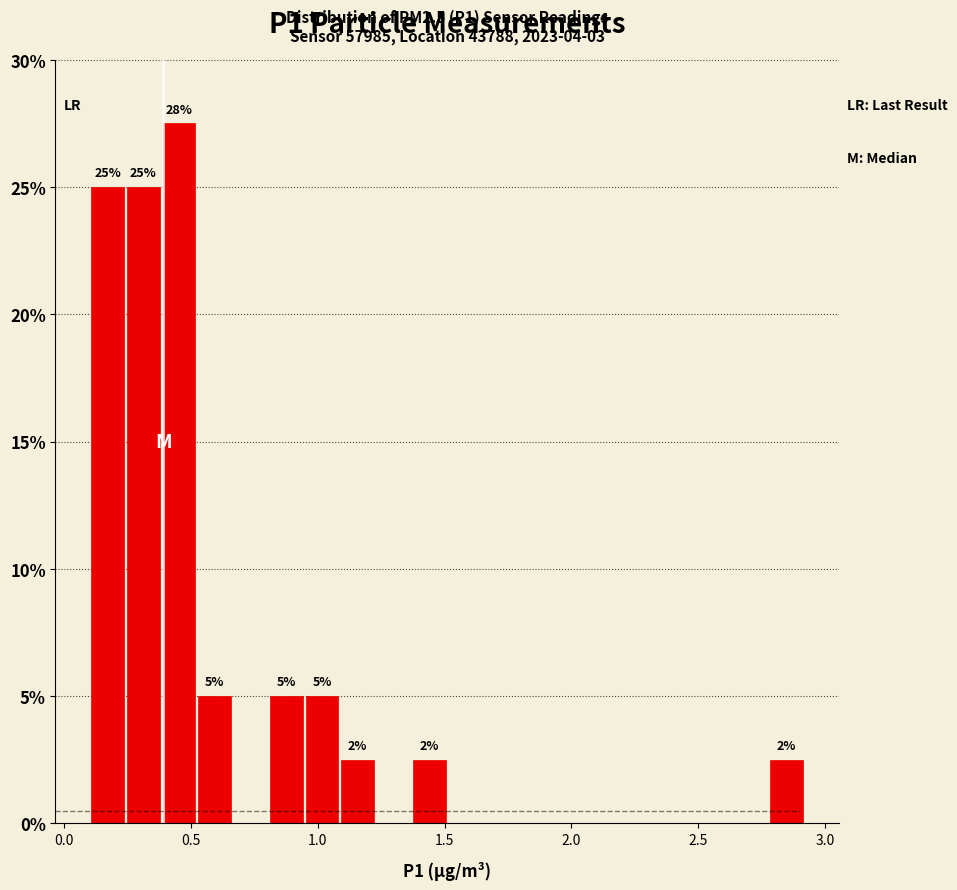

Read against the x-axis, roughly where is the centre of the tallest bar?

0.45